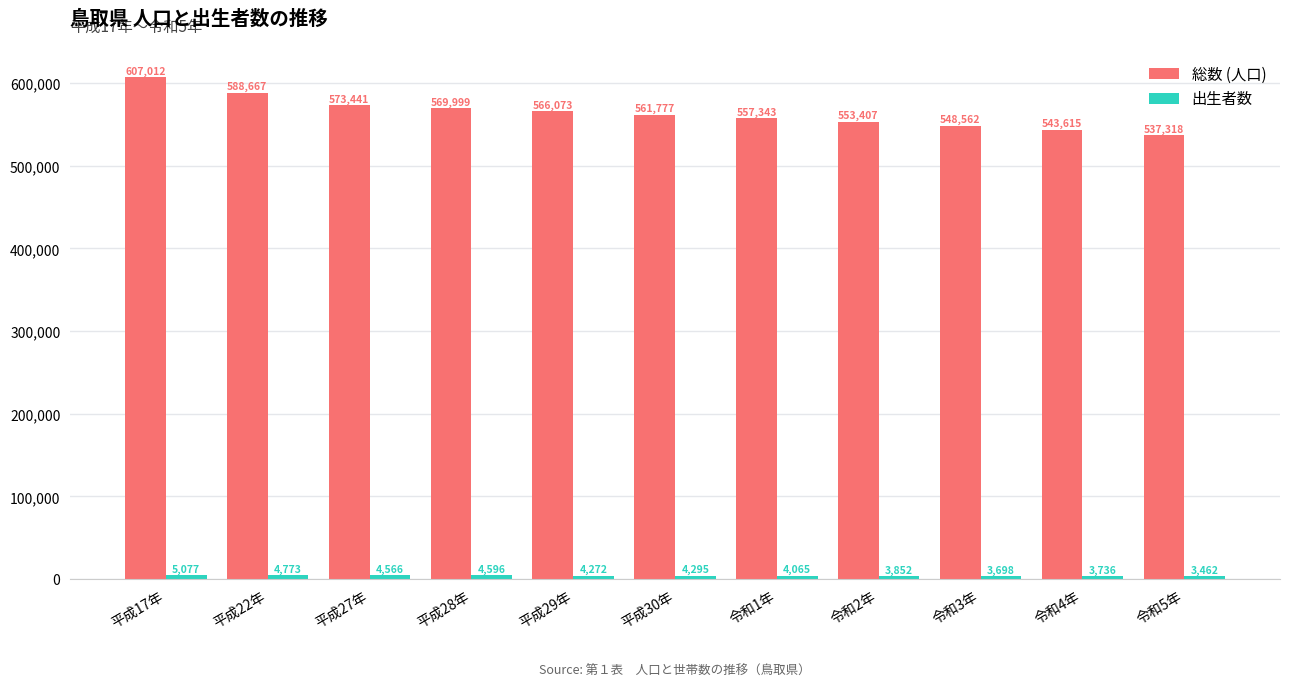

Which series changed the most between 平成17年 and 平成27年?

総数 (人口)